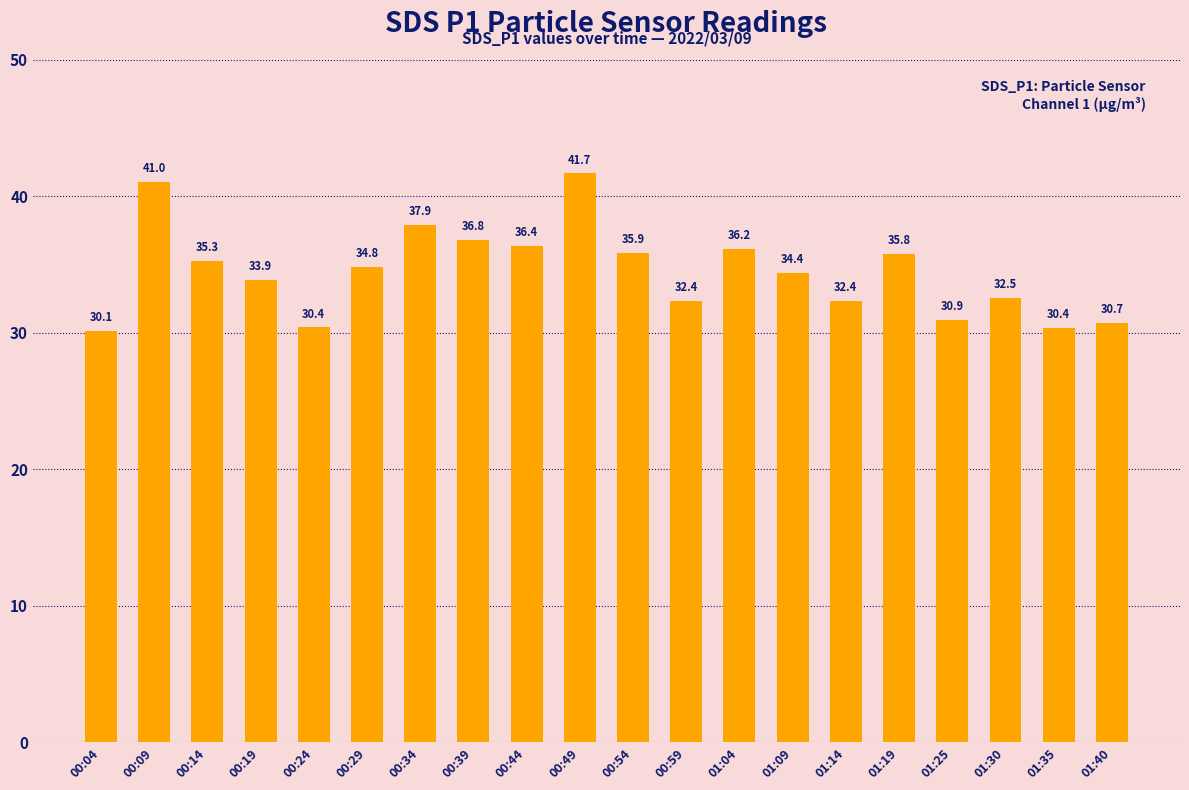

What is the approximate value at 00:09?

41.0